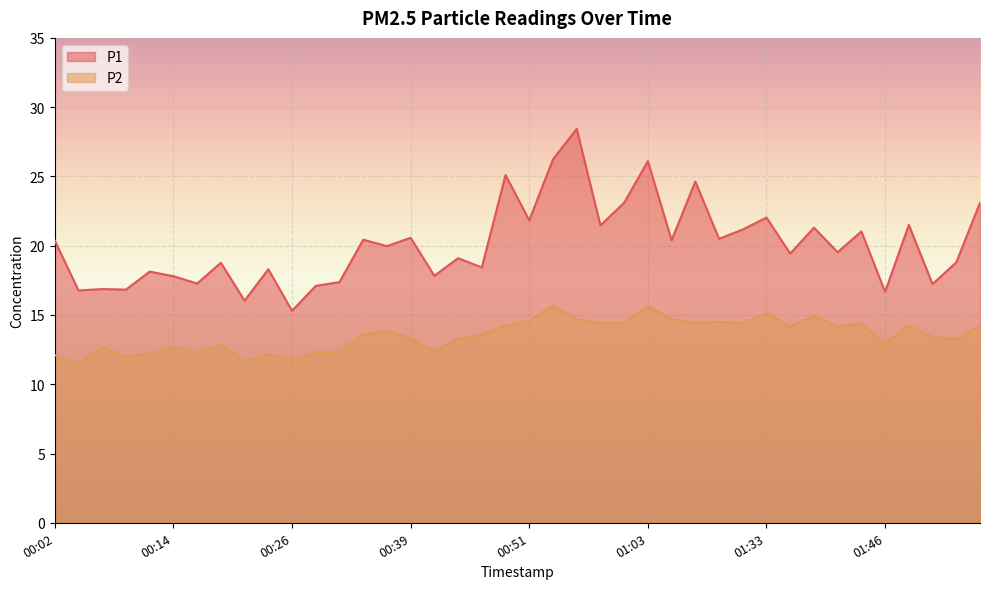

Which series has the largest range (max minus min)?

P1